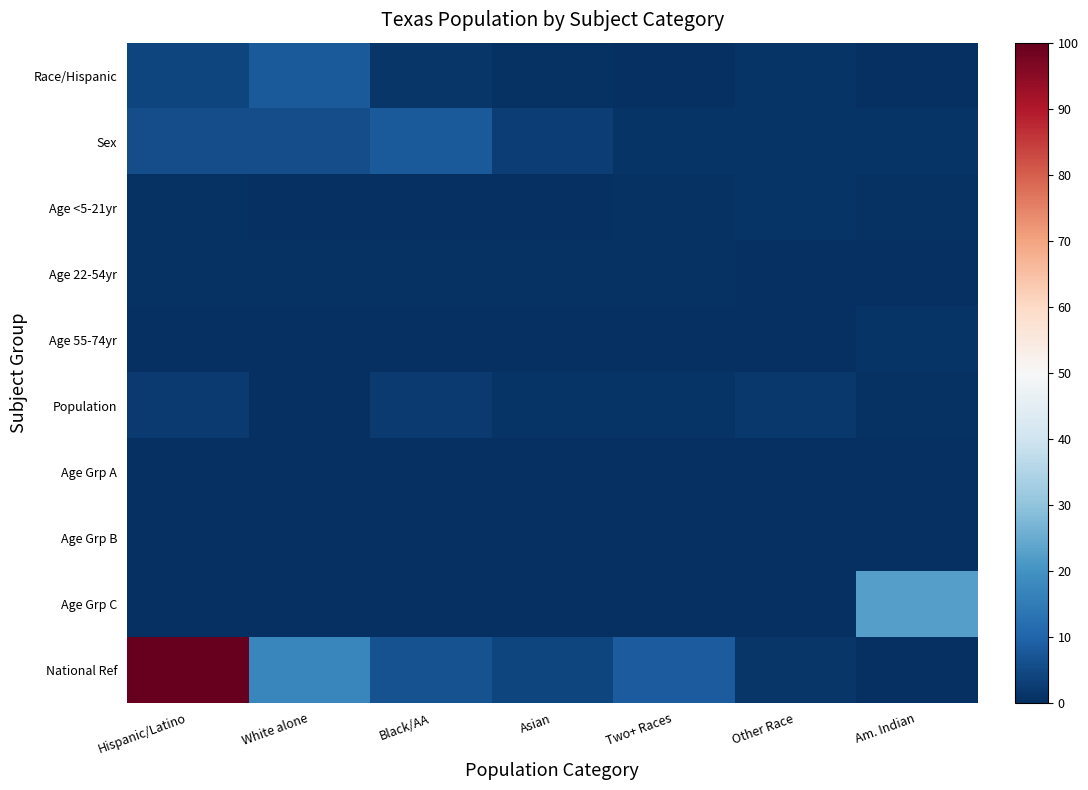

Reading right to left, list all the values displayed in this chart.

Race/Hispanic: Am. Indian=0.1	Other Race=1.2	Two+ Races=0.3	Asian=0.4	Black/AA=1.3	White alone=7.9	Hispanic/Latino=4.2
Sex: Am. Indian=0.8	Other Race=0.9	Two+ Races=0.9	Asian=3.1	Black/AA=8.2	White alone=5.7	Hispanic/Latino=5.6
Age <5-21yr: Am. Indian=0.8	Other Race=0.8	Two+ Races=0.5	Asian=0.2	Black/AA=0.2	White alone=0.3	Hispanic/Latino=0.5
Age 22-54yr: Am. Indian=0.3	Other Race=0.2	Two+ Races=0.6	Asian=0.7	Black/AA=0.8	White alone=0.7	Hispanic/Latino=0.8
Age 55-74yr: Am. Indian=1.2	Other Race=0.3	Two+ Races=0.0	Asian=0.1	Black/AA=0.3	White alone=0.2	Hispanic/Latino=0.2
Population: Am. Indian=0.6	Other Race=1.7	Two+ Races=1.1	Asian=1.1	Black/AA=2.3	White alone=0.1	Hispanic/Latino=2.1
Age Grp A: Am. Indian=0.0	Other Race=0.0	Two+ Races=0.0	Asian=0.1	Black/AA=0.2	White alone=0.2	Hispanic/Latino=0.1
Age Grp B: Am. Indian=0.2	Other Race=0.1	Two+ Races=0.1	Asian=0.1	Black/AA=0.1	White alone=0.1	Hispanic/Latino=0.1
Age Grp C: Am. Indian=22.6	Other Race=0.1	Two+ Races=0.1	Asian=0.0	Black/AA=0.1	White alone=0.0	Hispanic/Latino=0.1
National Ref: Am. Indian=0.2	Other Race=1.3	Two+ Races=8.5	Asian=4.0	Black/AA=6.6	White alone=17.4	Hispanic/Latino=100.0